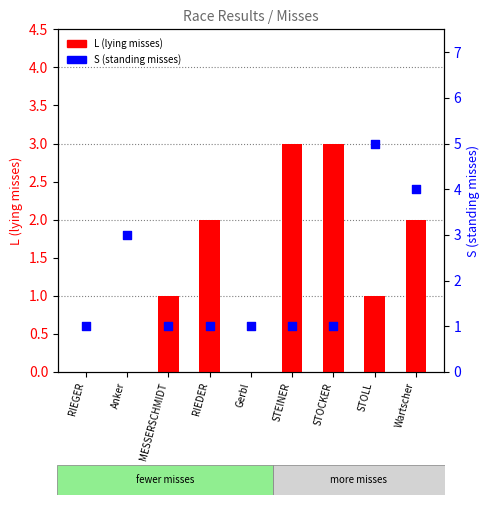

What is the total value across all series at RIEDER?

3